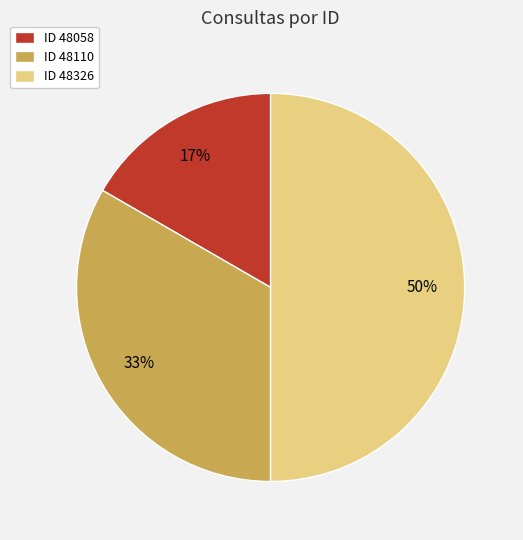

How many slices are in this pie chart?

3